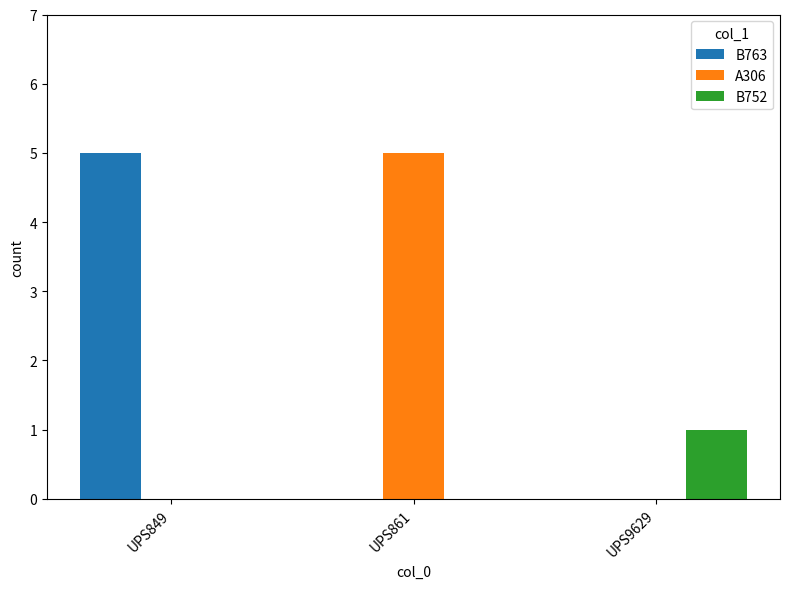

Reading left to right, what are all the values shown in this chart?

B763: 5	0	0
A306: 0	5	0
B752: 0	0	1